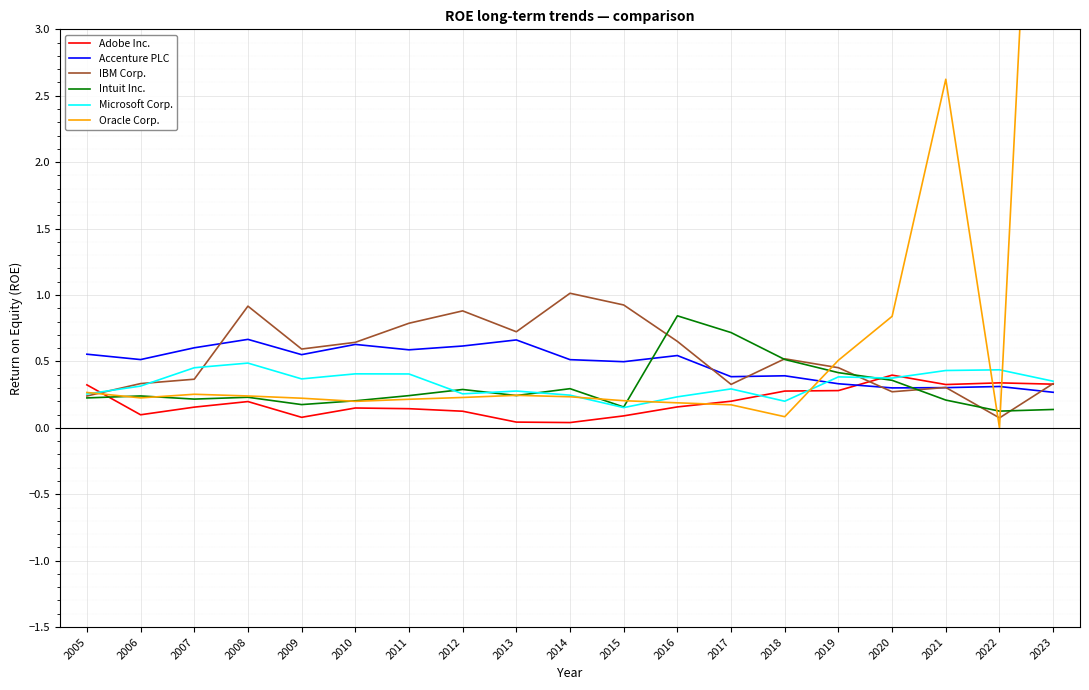

True or false: Oracle Corp. has more than 1 points higher than both neighbors.

True